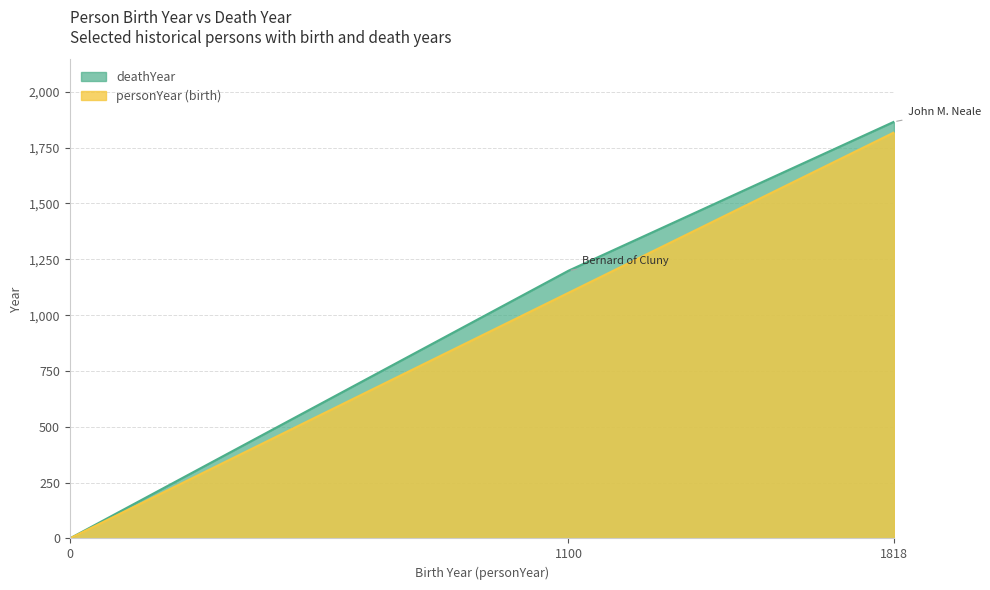

What is the greatest value displayed?

1866